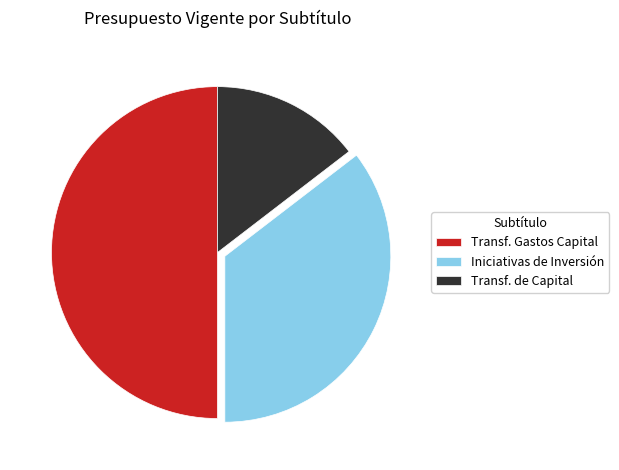

The Transf. Gastos Capital slice represents 50% of the pie. True or false?

True